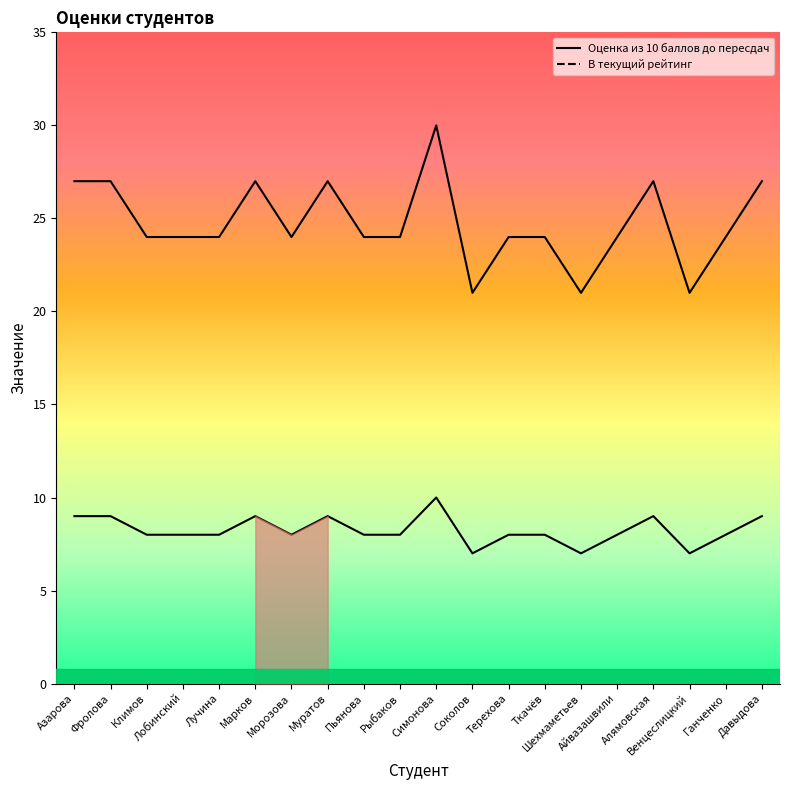

True or false: Оценка из 10 баллов до пересдач and В текущий рейтинг intersect in this chart.

False